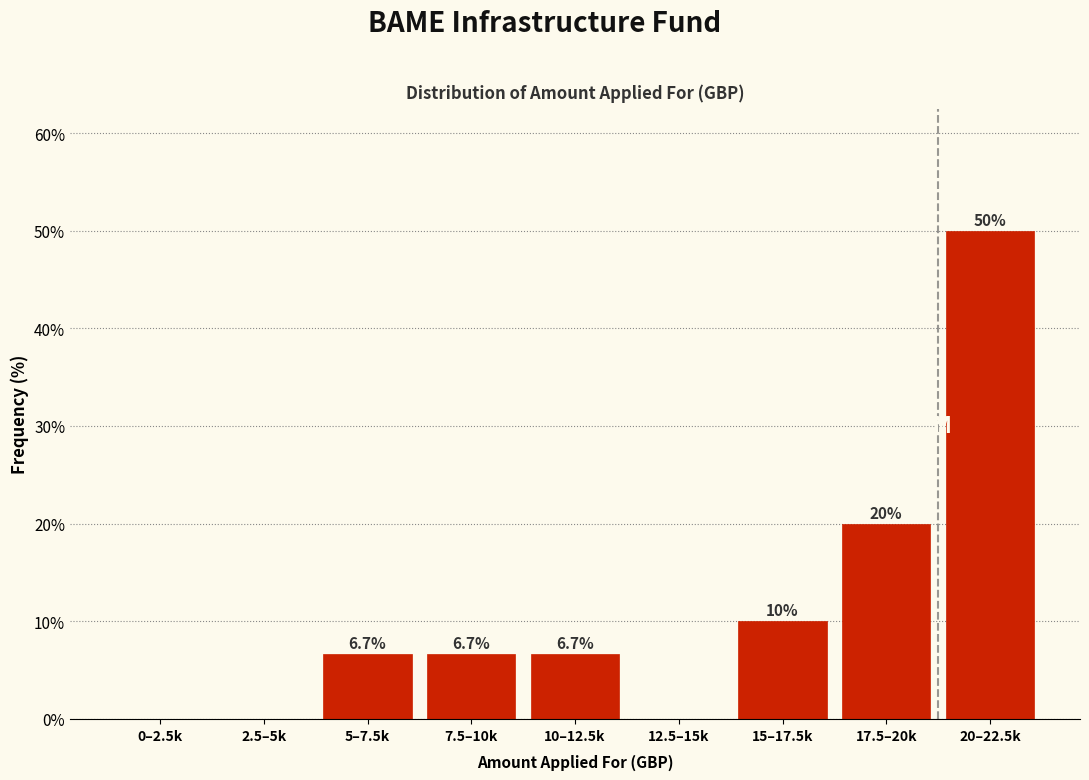

Reading right to left, what are all the values shown in this chart?

20–22.5k=50.0	17.5–20k=20.0	15–17.5k=10.0	12.5–15k=0.0	10–12.5k=6.7	7.5–10k=6.7	5–7.5k=6.7	2.5–5k=0.0	0–2.5k=0.0